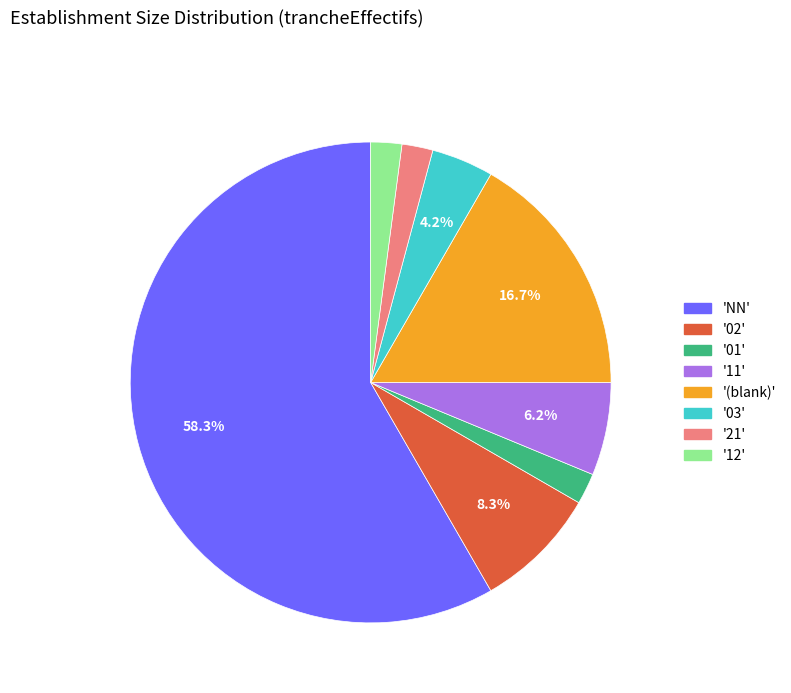

Is there a majority slice in this chart?

Yes